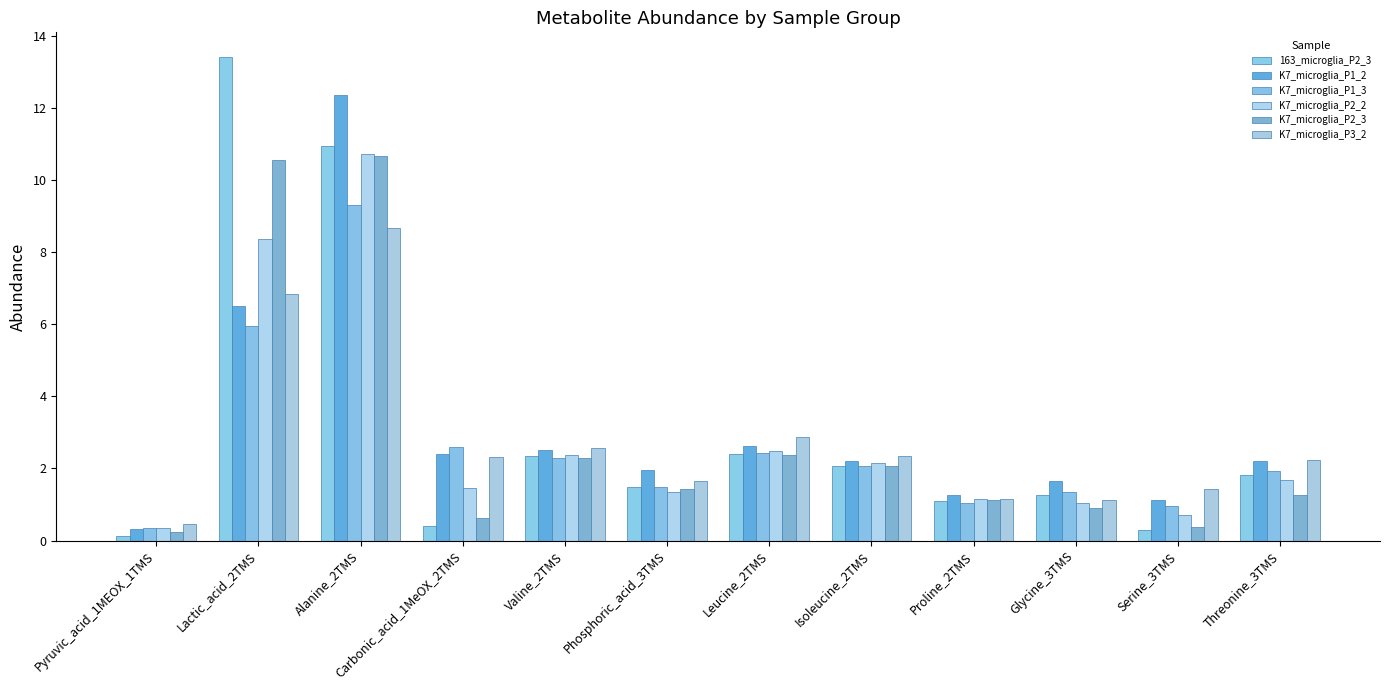

Rank the series by their maximum value, from lowest to highest.

K7_microglia_P3_2, K7_microglia_P1_3, K7_microglia_P2_3, K7_microglia_P2_2, K7_microglia_P1_2, 163_microglia_P2_3